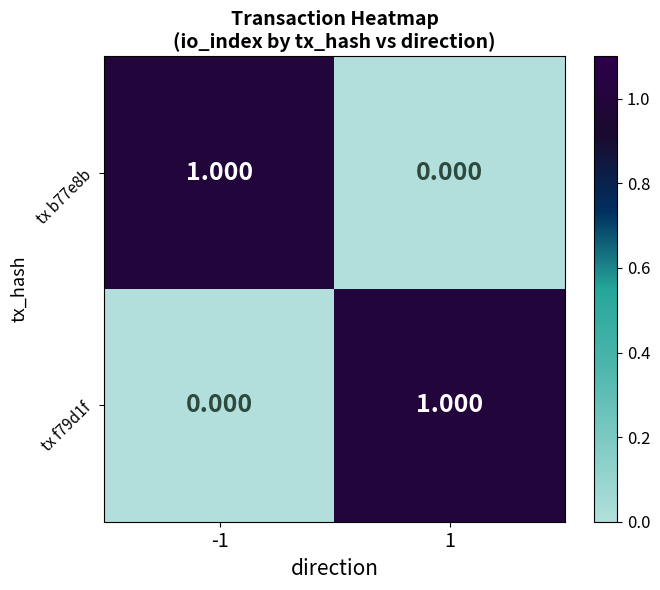

At which category is the sum across all series the highest?

-1